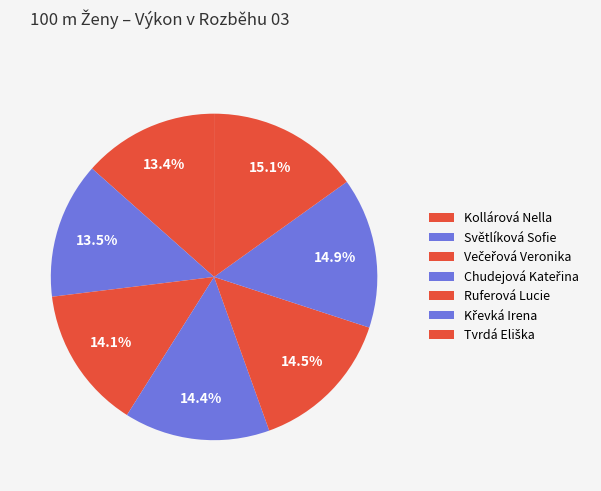

To the nearest percent, what is the difference between the Chudejová Kateřina and Tvrdá Eliška slice percentages?

1%